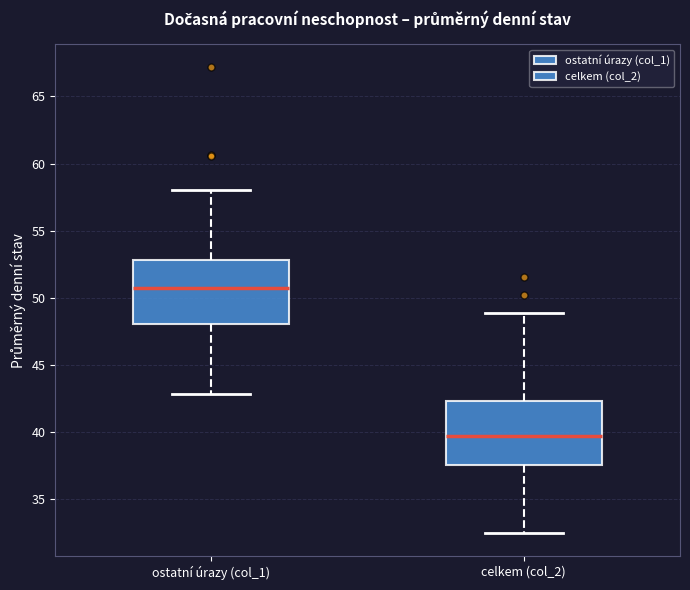

Which box has the lowest median line?

celkem (col_2)